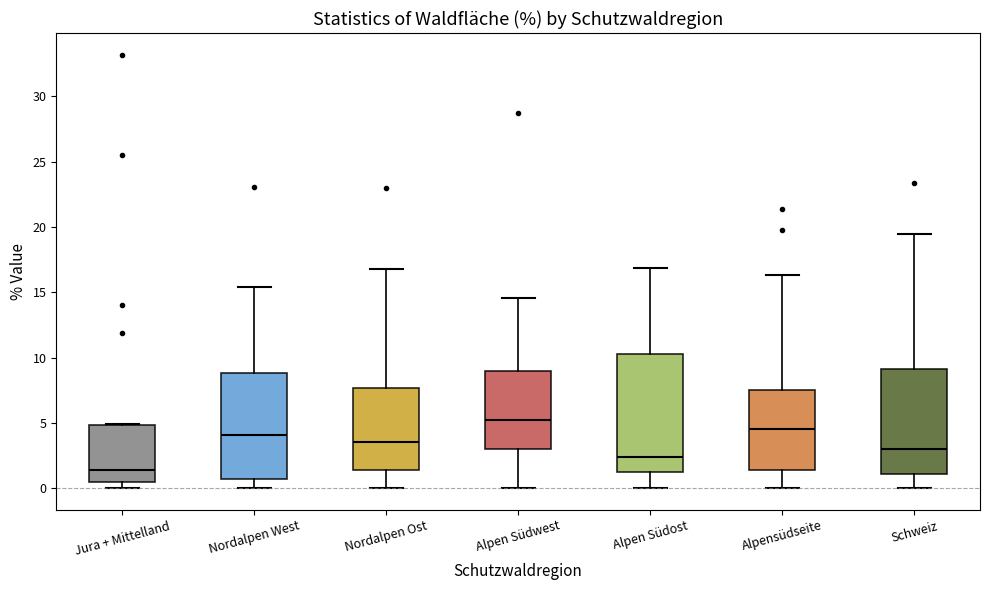

Where is the upper edge of the box for Jura + Mittelland on the y-axis? The values are not printed on the chart, so give them approximately, as read against the axis.

5.0